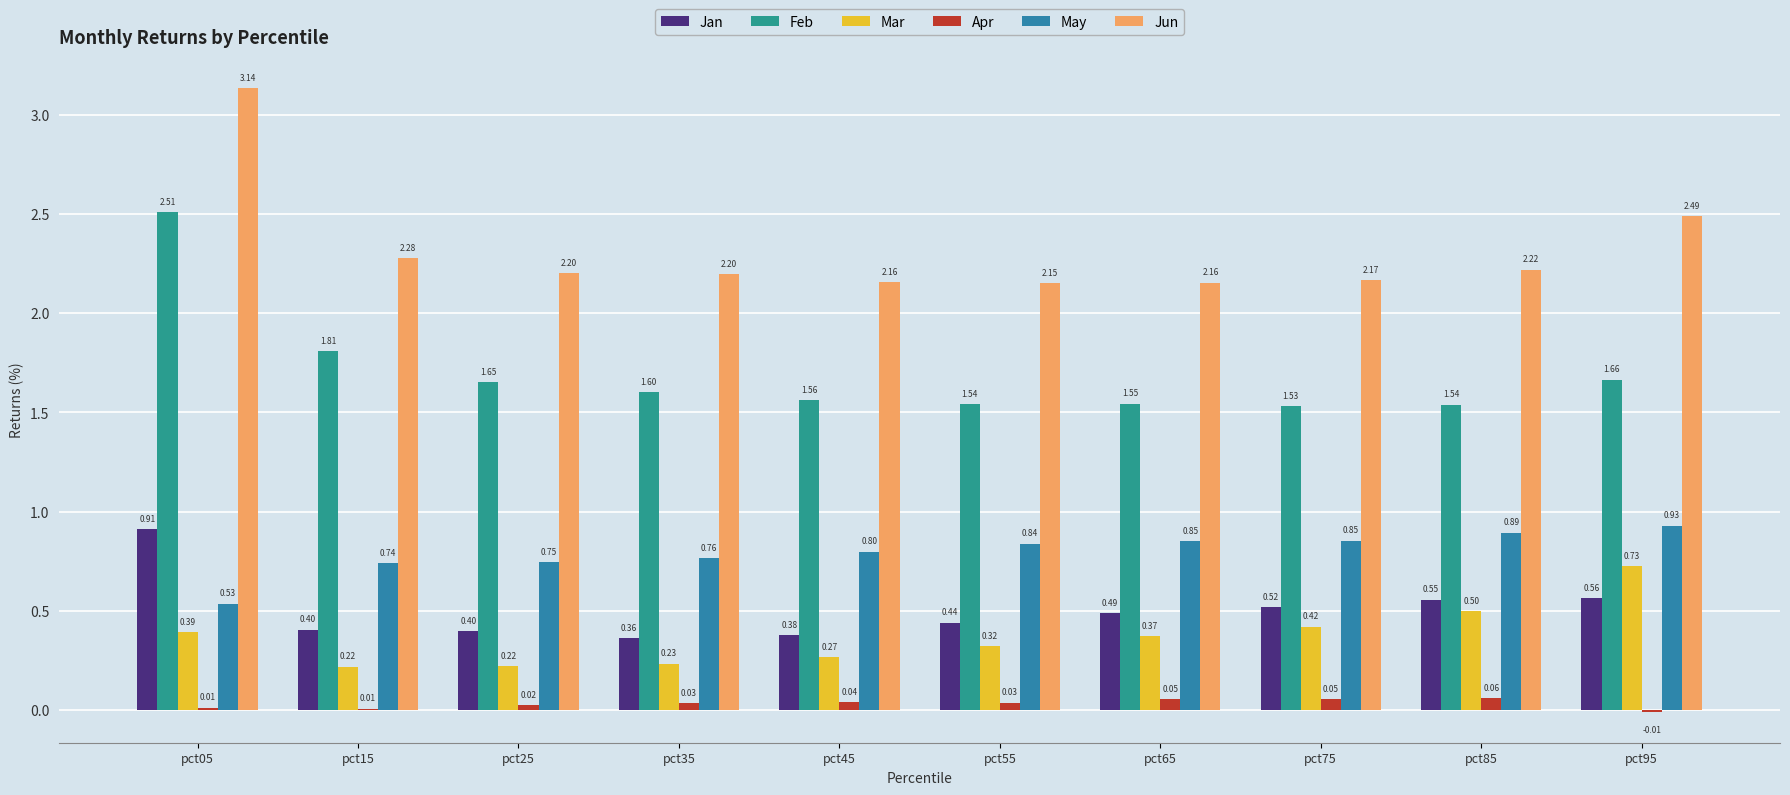

At which label is May closest to 0?

pct05